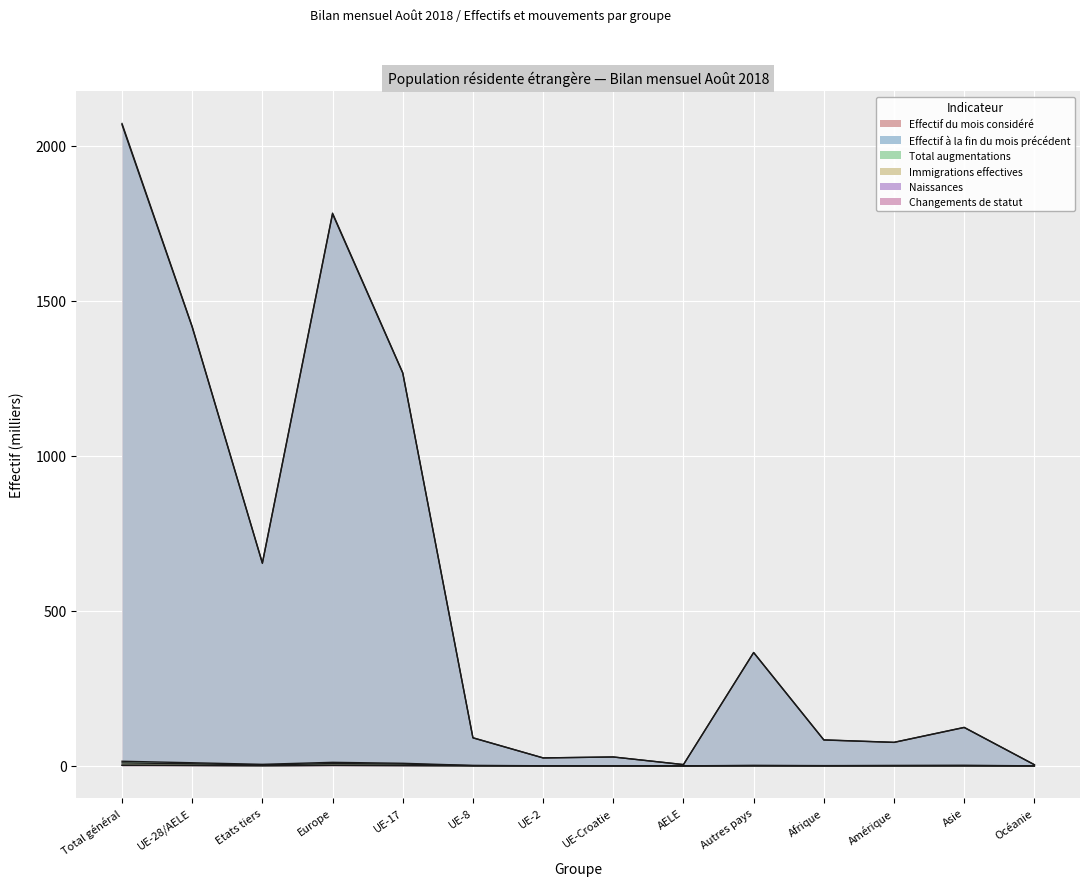

Rank the series at Europe from highest to lowest value.

Effectif du mois considéré, Effectif à la fin du mois précédent, Total augmentations, Immigrations effectives, Naissances, Changements de statut